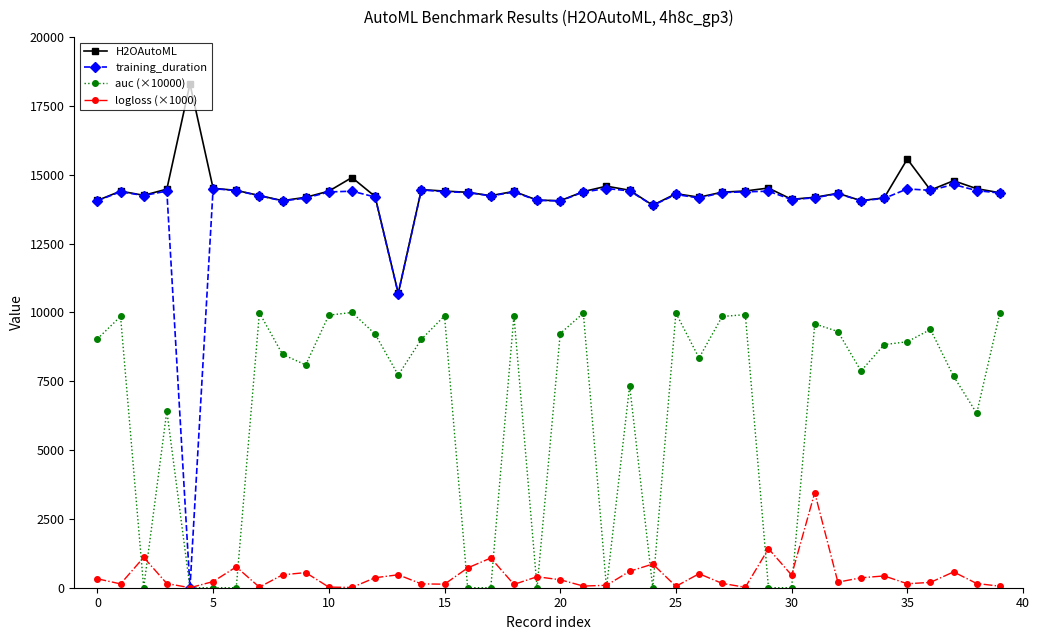

What is the value of the H2OAutoML point at the 26th from the left?

14312.2